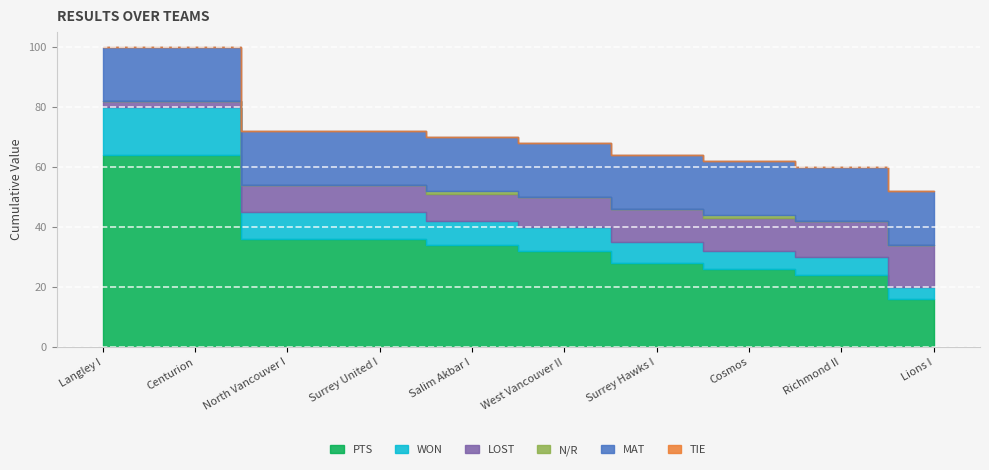

What is the label of the 1st point from the right?

Lions I